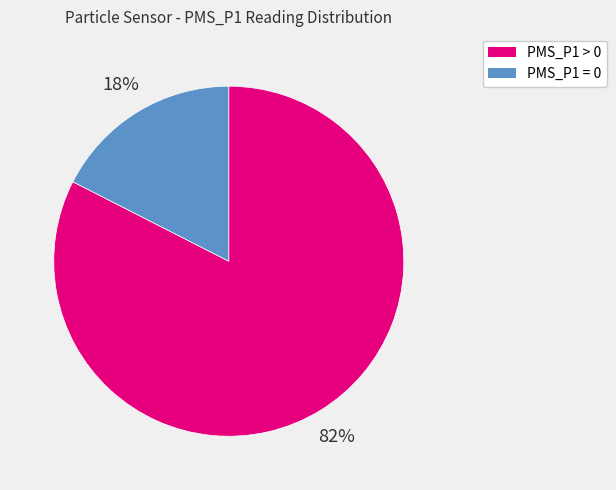

To the nearest percent, what is the average slice percentage?

50%